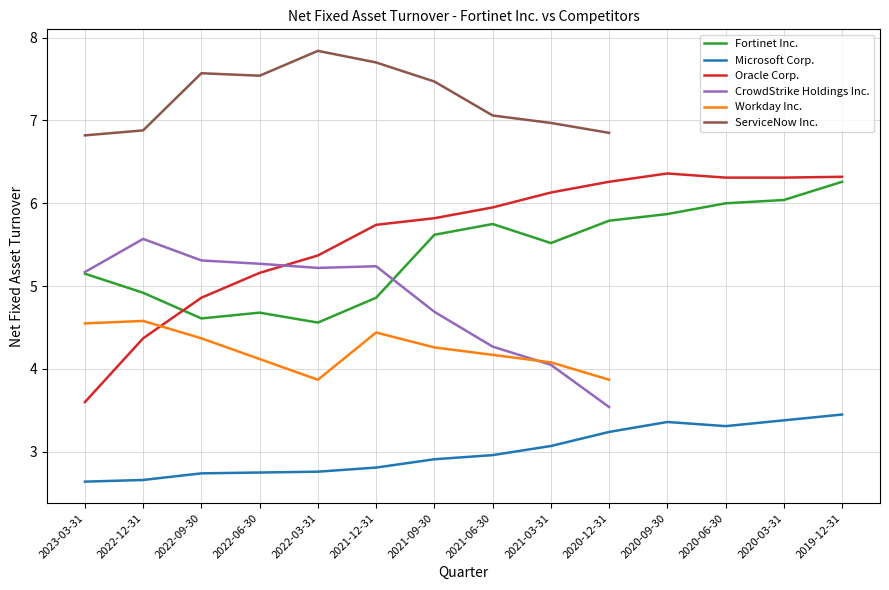

What is the difference between the second highest and second lowest values in the Fortinet Inc. series?

1.4